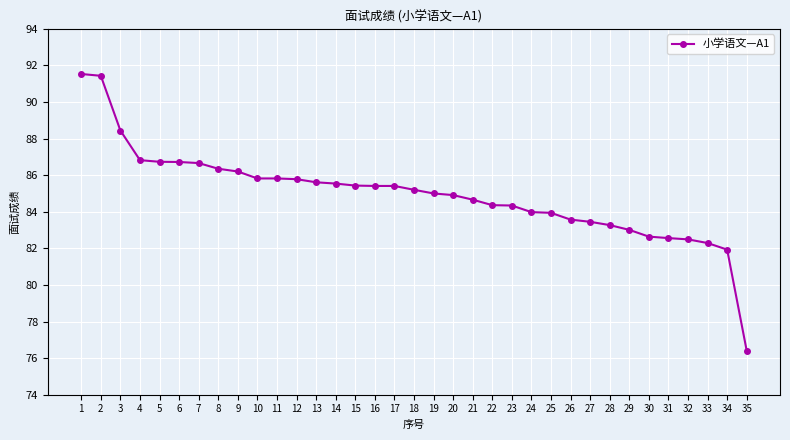

The chart shows a value of 109.0 at 26. True or false?

False